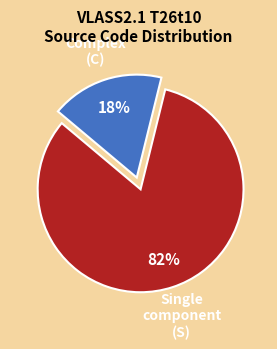

How many slices are in this pie chart?

2